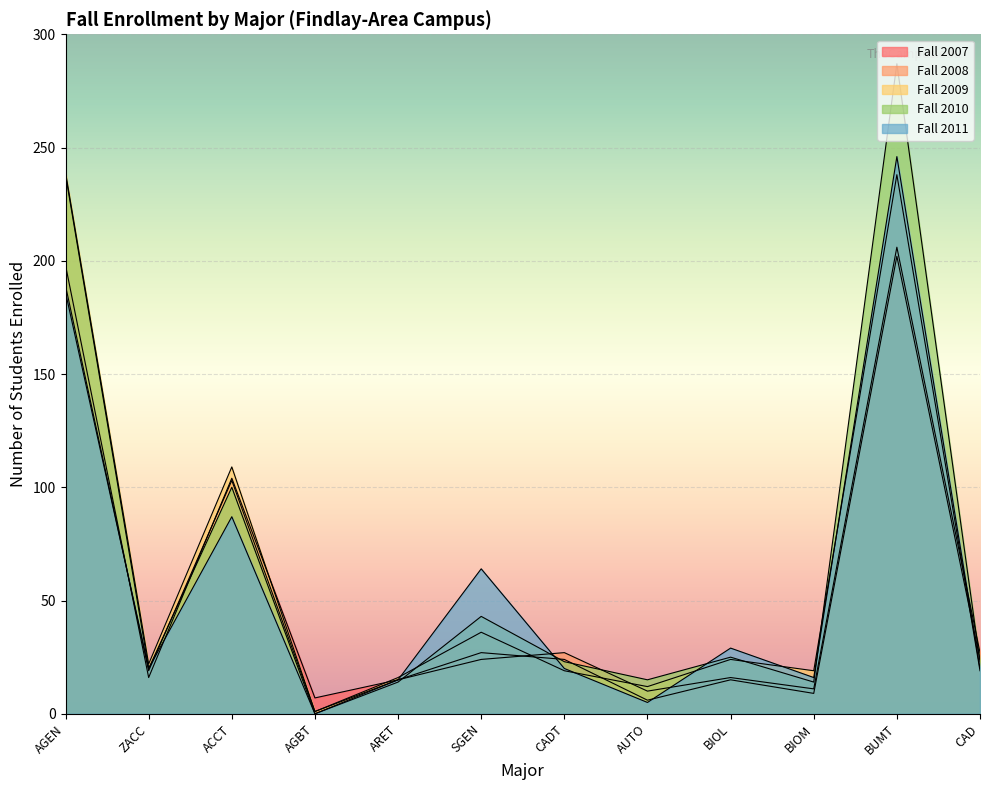

What are all the series names shown in the legend?

Fall 2007, Fall 2008, Fall 2009, Fall 2010, Fall 2011